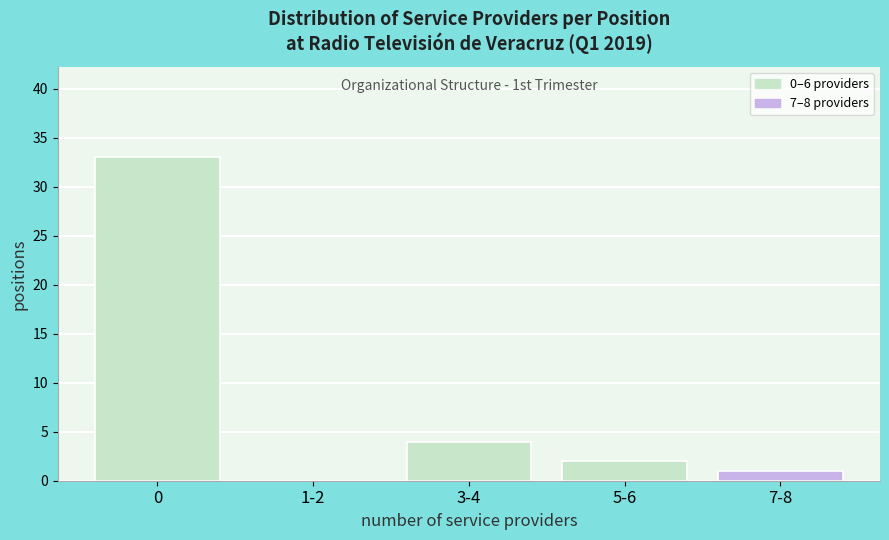

Reading left to right, extract all data points from this chart.

0=33	1-2=0	3-4=4	5-6=2	7-8=1